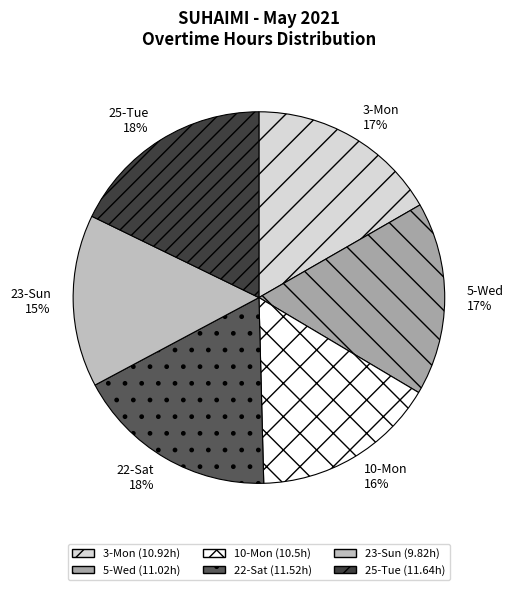

Combined, do 10-Mon and 25-Tue account for over 50%?

No